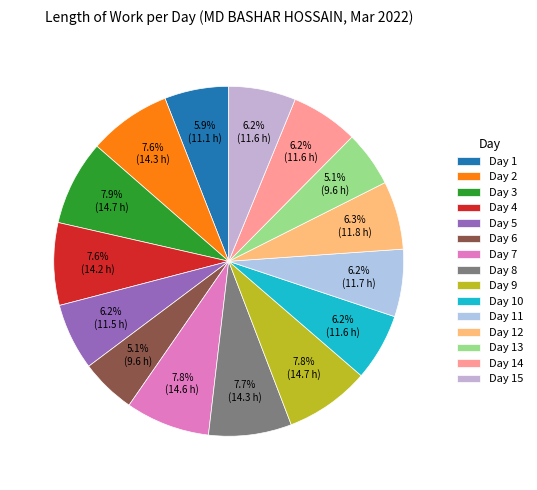

Count the number of slices in the pie.

15